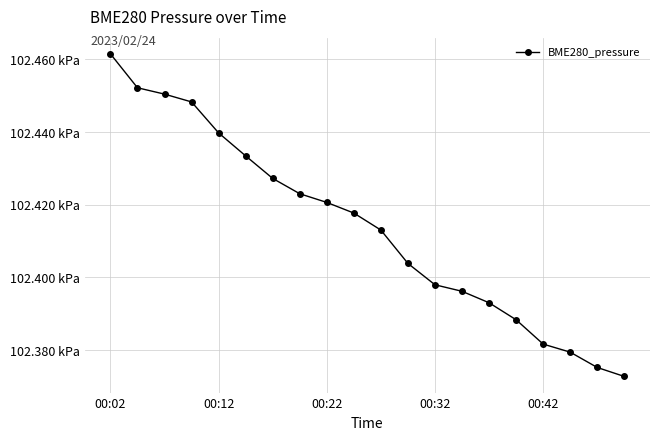

Does the chart have visible grid lines?

Yes